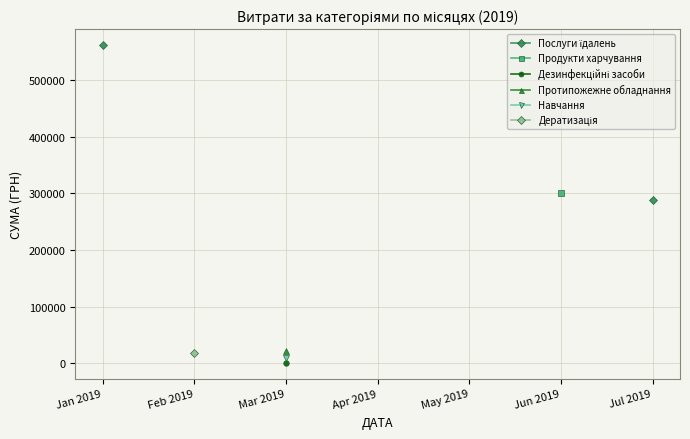

What position from the left is Mar 2019?

3